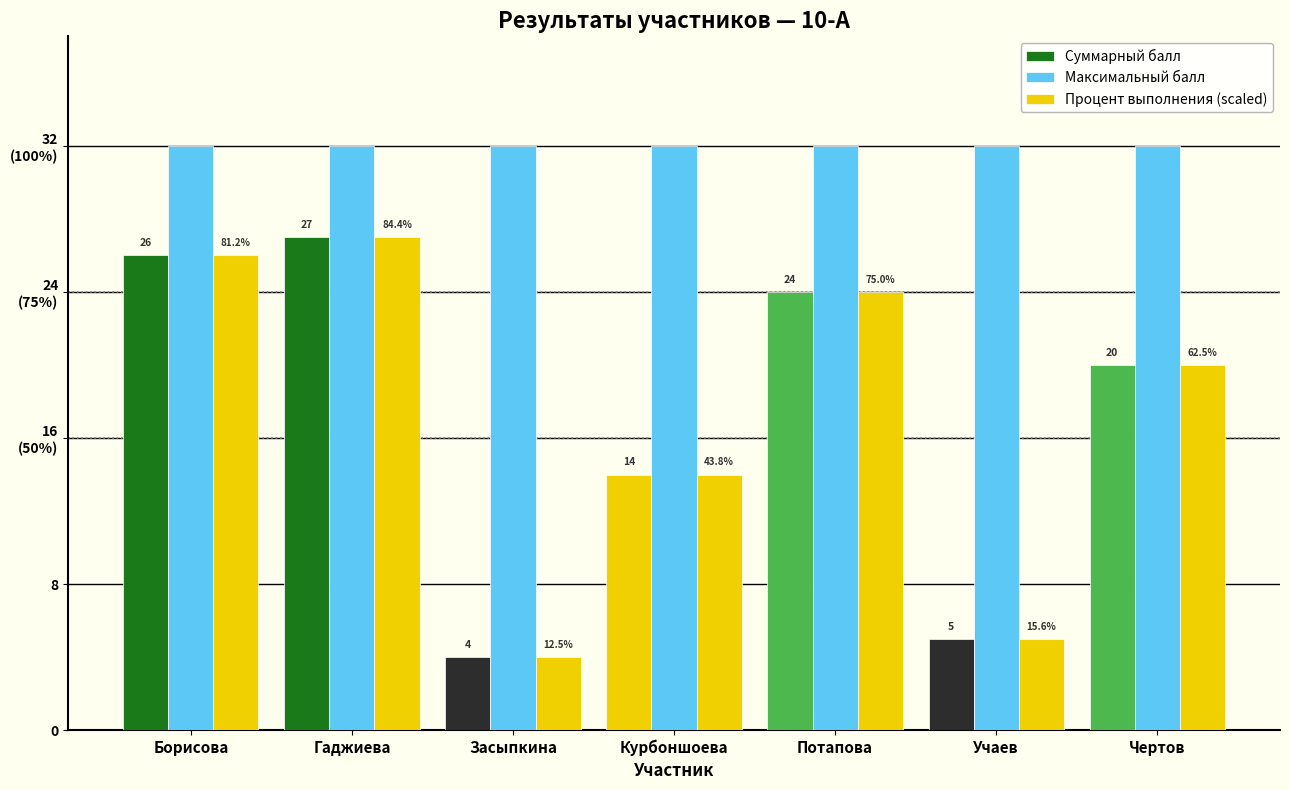

What is the sum of all Максимальный балл values?

224.0